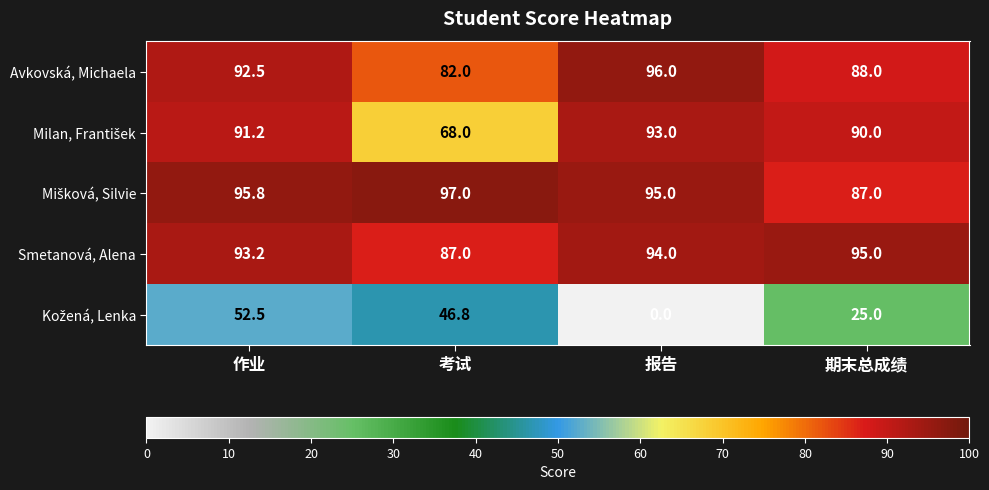

At which category is the sum across all series the highest?

作业